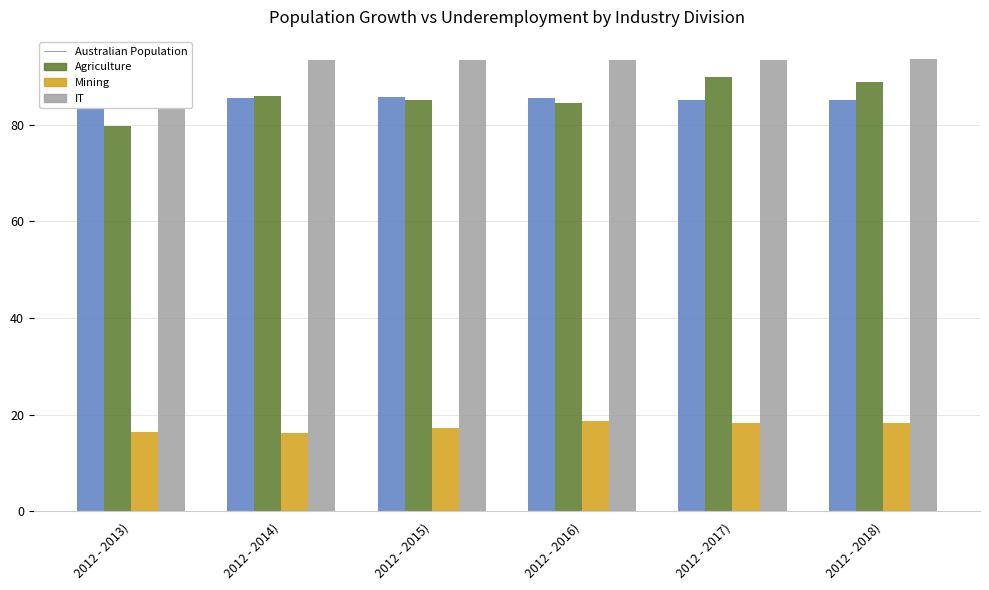

At which label does asian_est first exceed 18?

2012 - 2016)